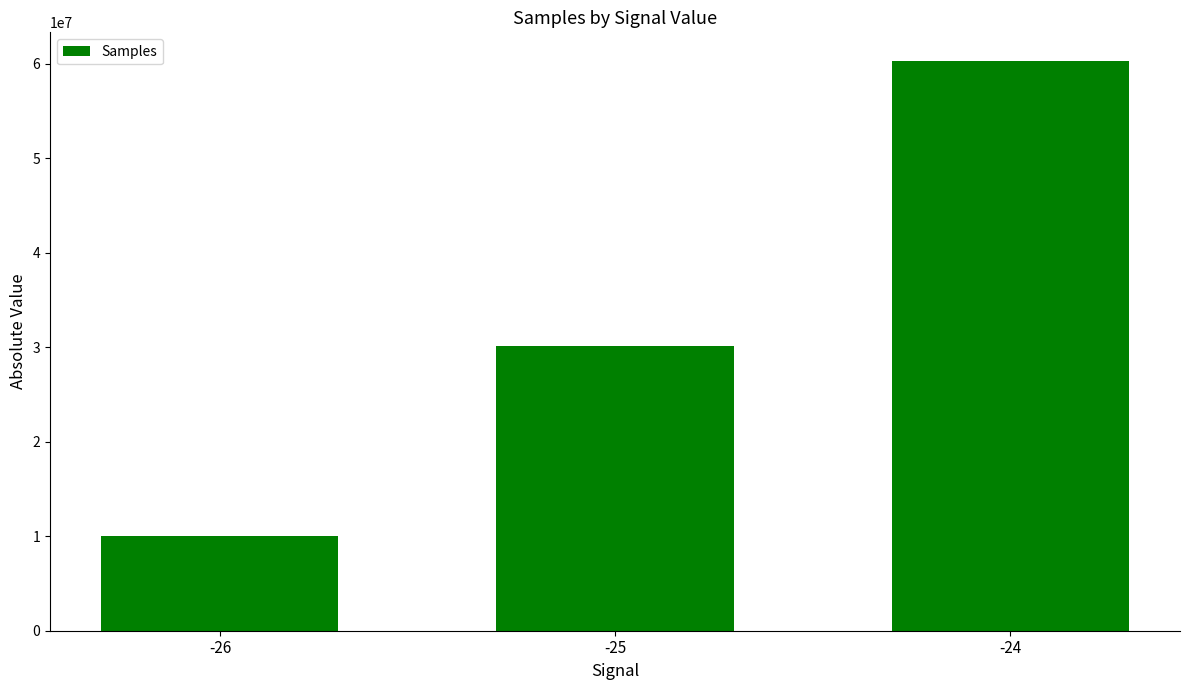

How many distinct data groups are displayed?

1